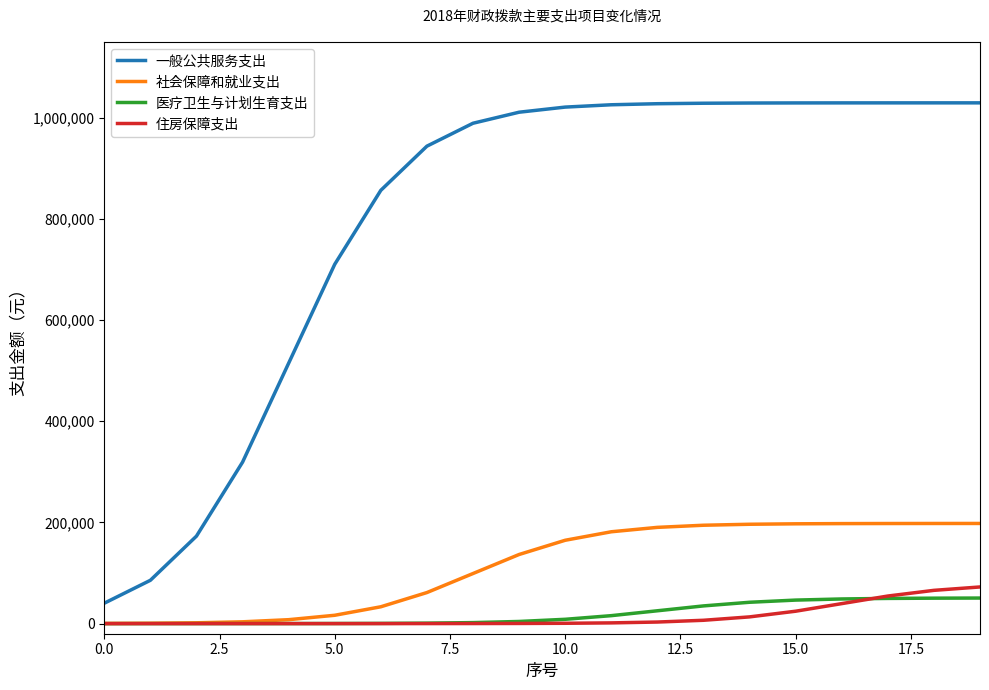

What is the maximum value for 医疗卫生与计划生育支出?

50507.9